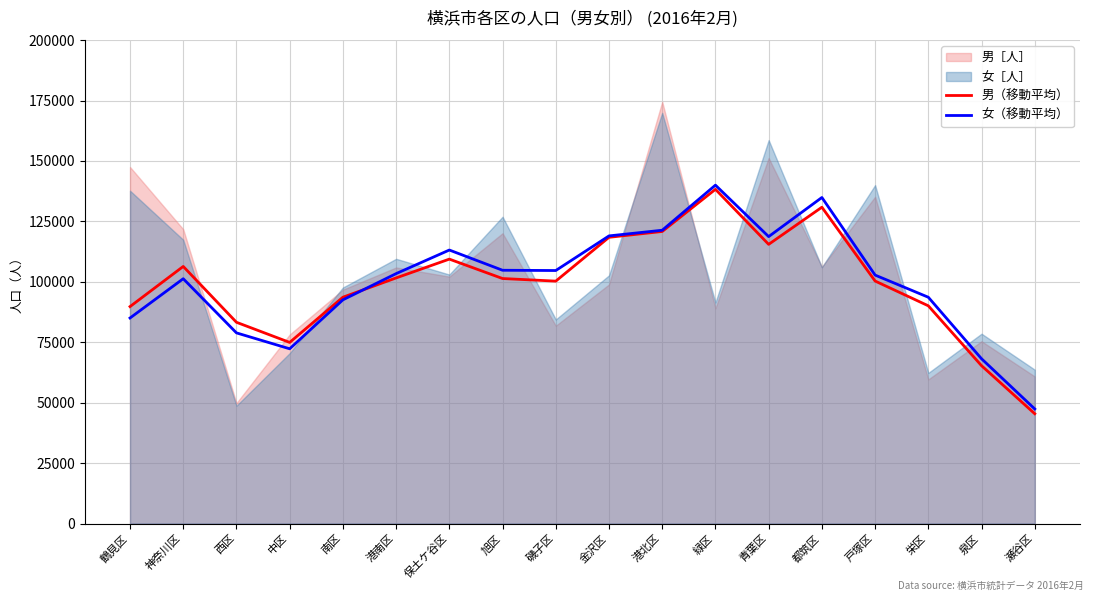

The value of 男（移動平均） at 中区 is 101781.1. True or false?

False